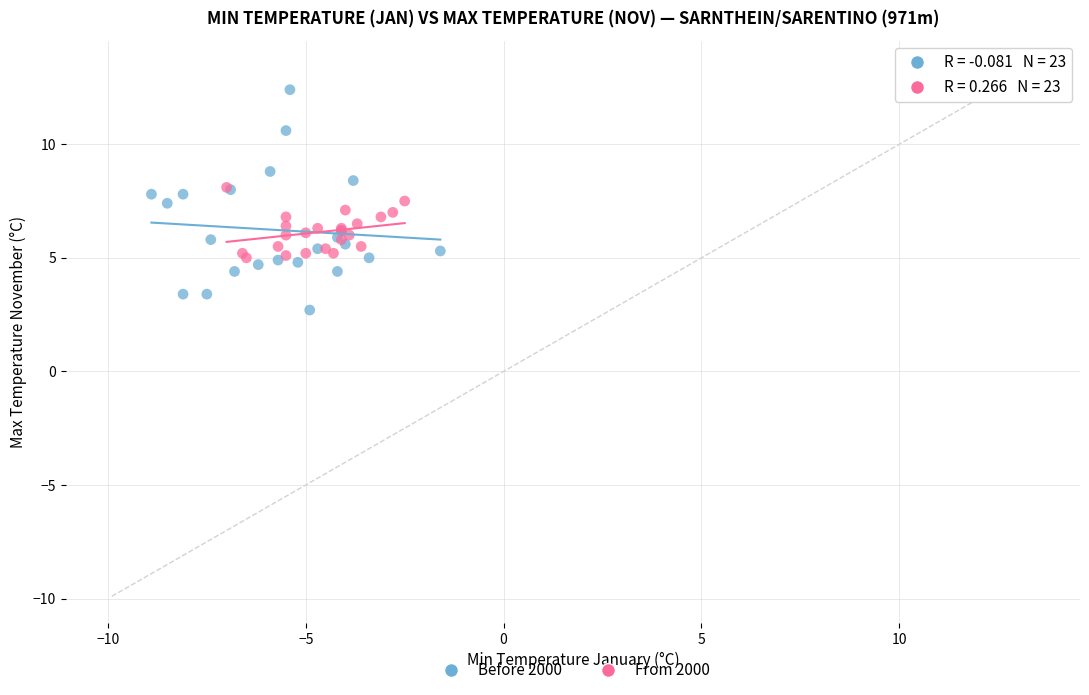

Which series reaches the maximum Y coordinate?

Before 2000